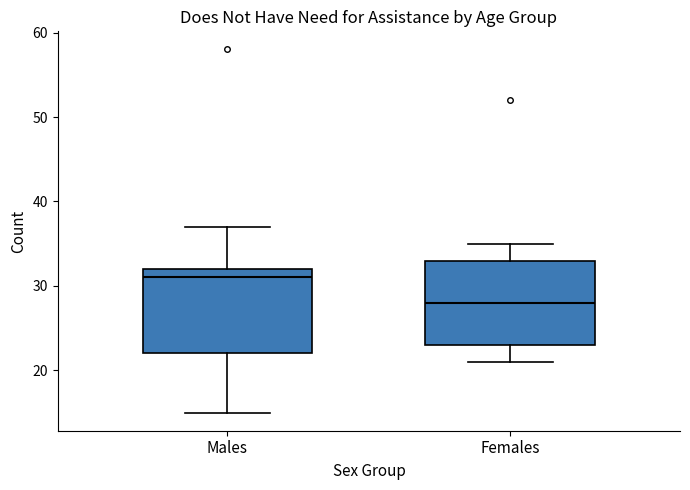

Reading left to right, transcribe this box plot: for each box, give where its median line is, the range the box spans, and where its two whiskers end, as read against the y-axis. The values are not printed on the chart, so give them approximately, as read against the axis.

Males: median 31, box 22 to 32, whiskers 15 to 37
Females: median 28, box 23 to 33, whiskers 21 to 35